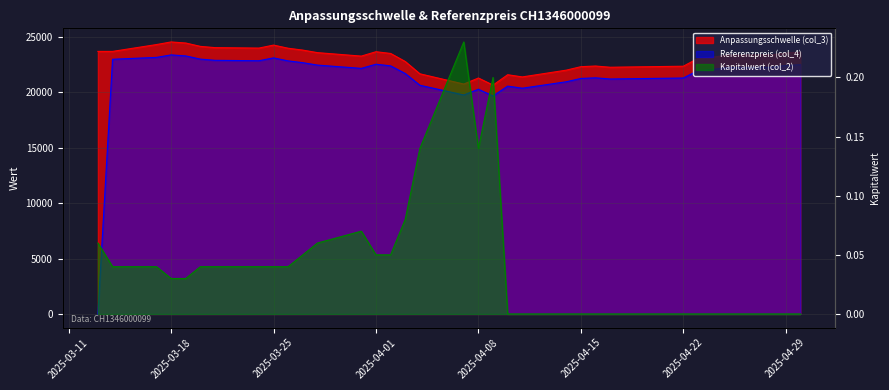

How many data points in Referenzpreis (col_4) are above 22242?

17